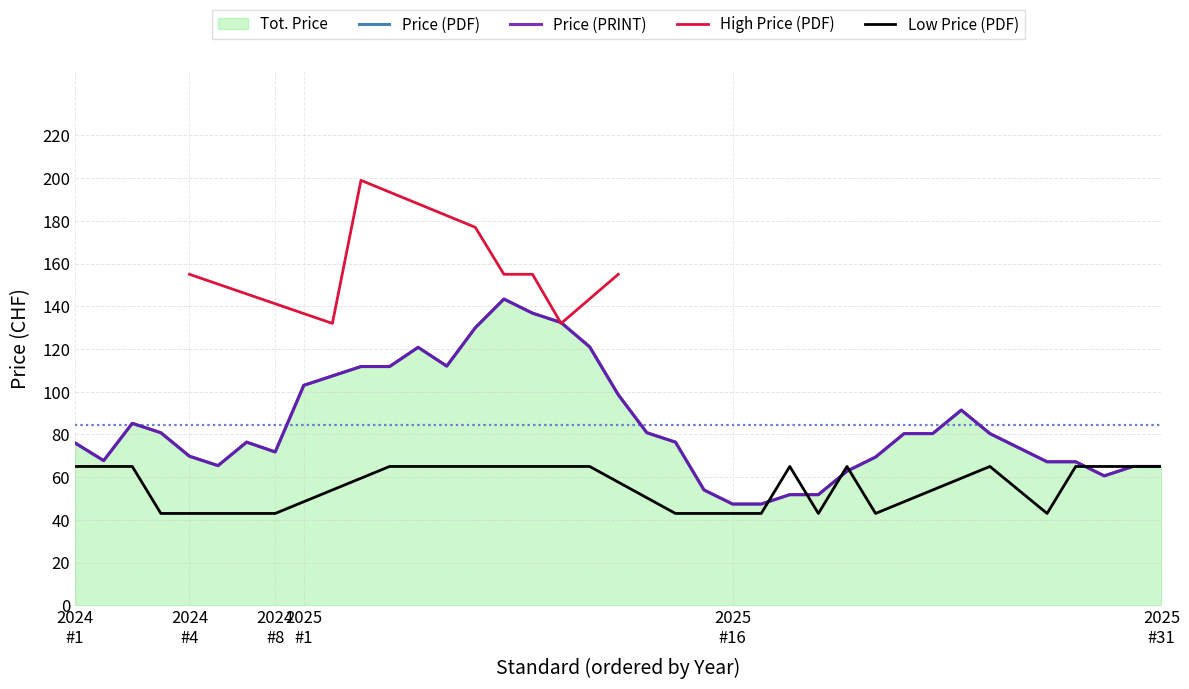

True or false: Avg Price (PRINT) has more than 2 points higher than both neighbors.

True